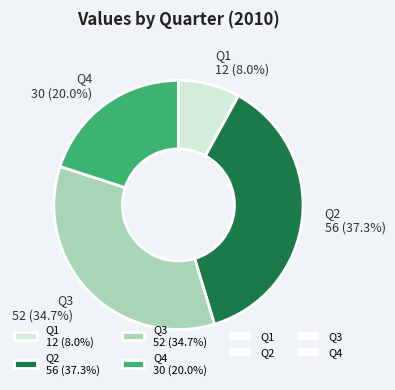

Approximately how many times larger is the value at Q3 compared to Q2?

0.9